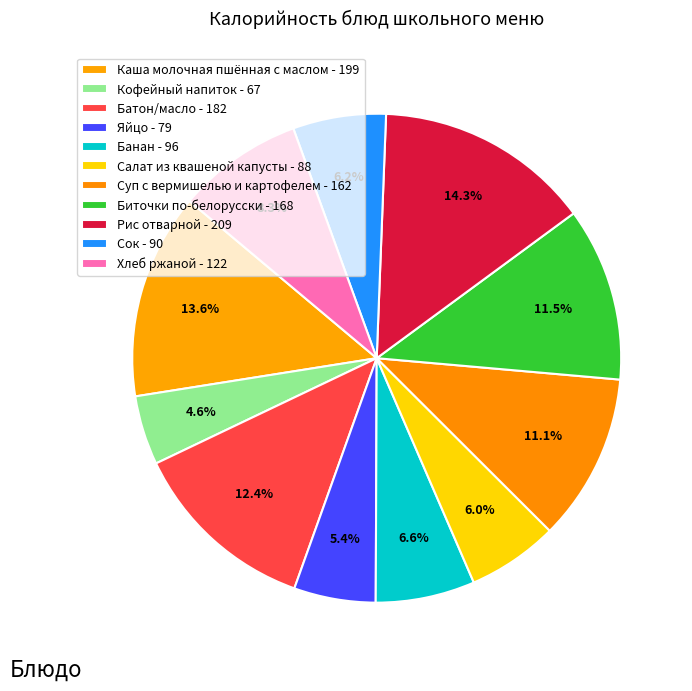

How many slices are in this pie chart?

11